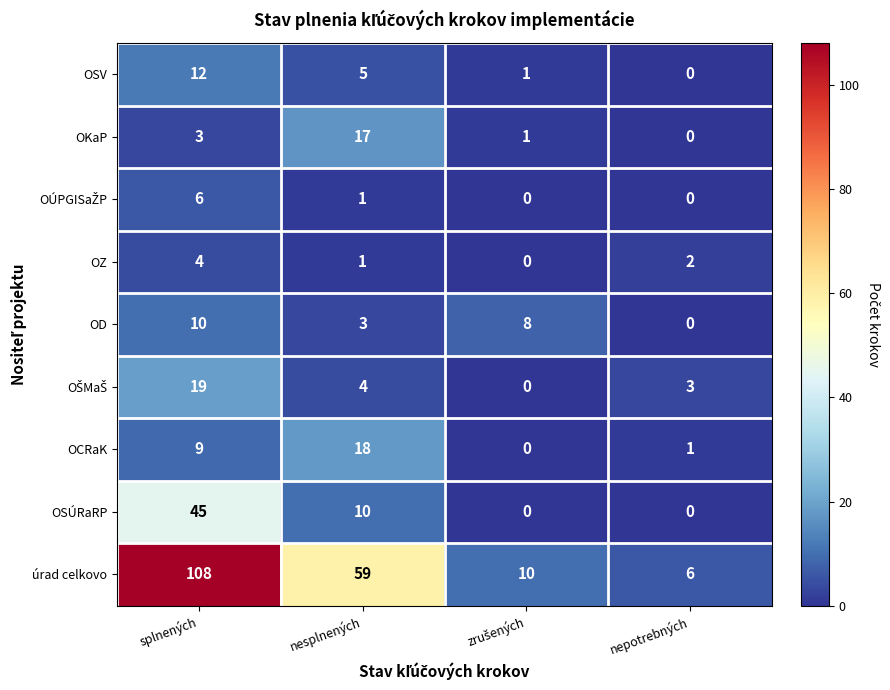

Which series has the largest total across all categories?

úrad celkovo